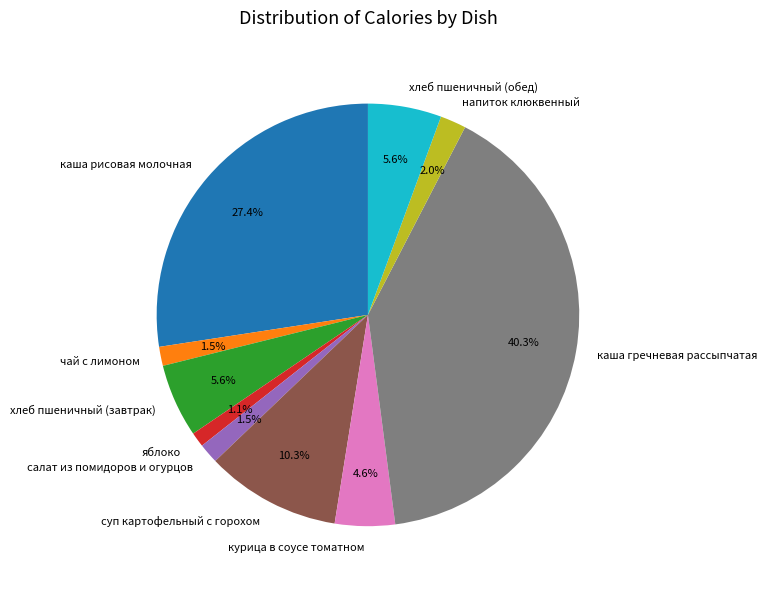

The суп картофельный с горохом slice represents 1% of the pie. True or false?

False